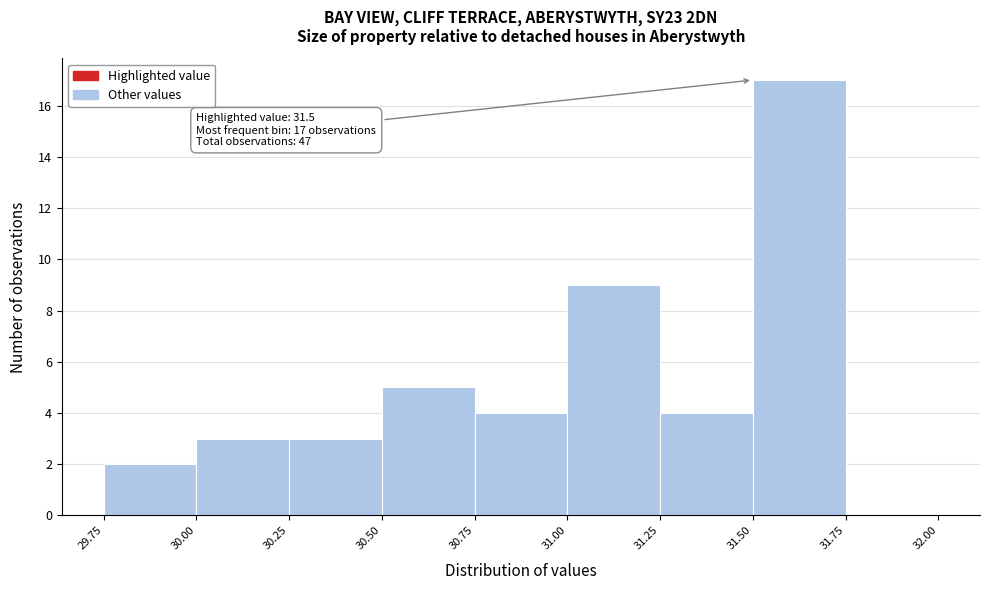

Which range on the x-axis has the tallest bar?

31.50 to 31.75